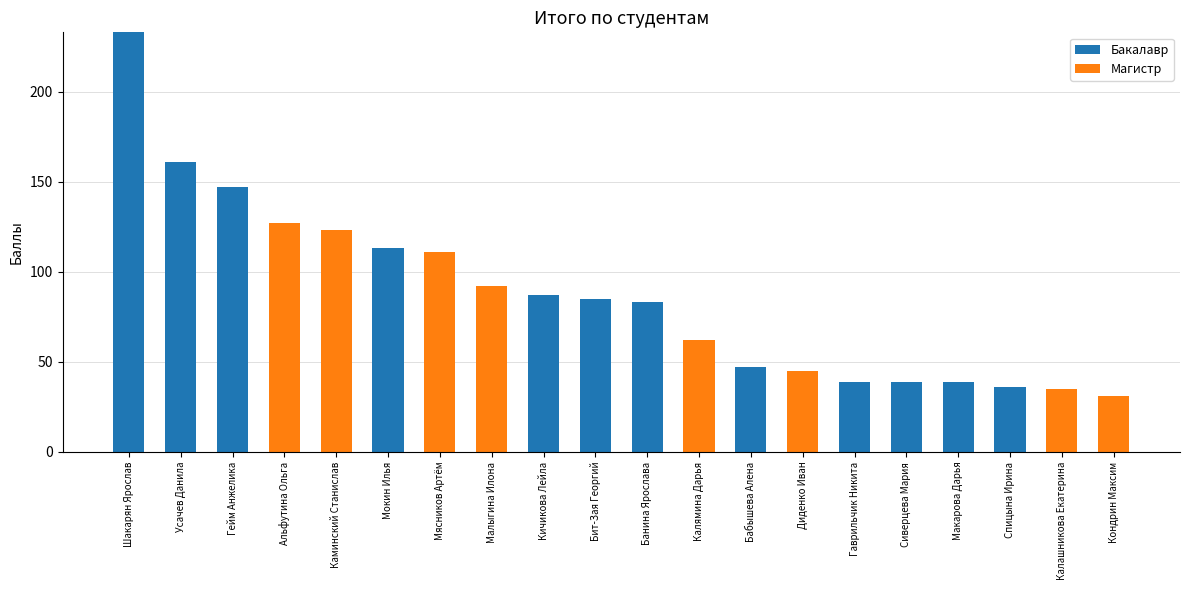

Where is Бакалавр nearest to the value 116?

Мокин Илья